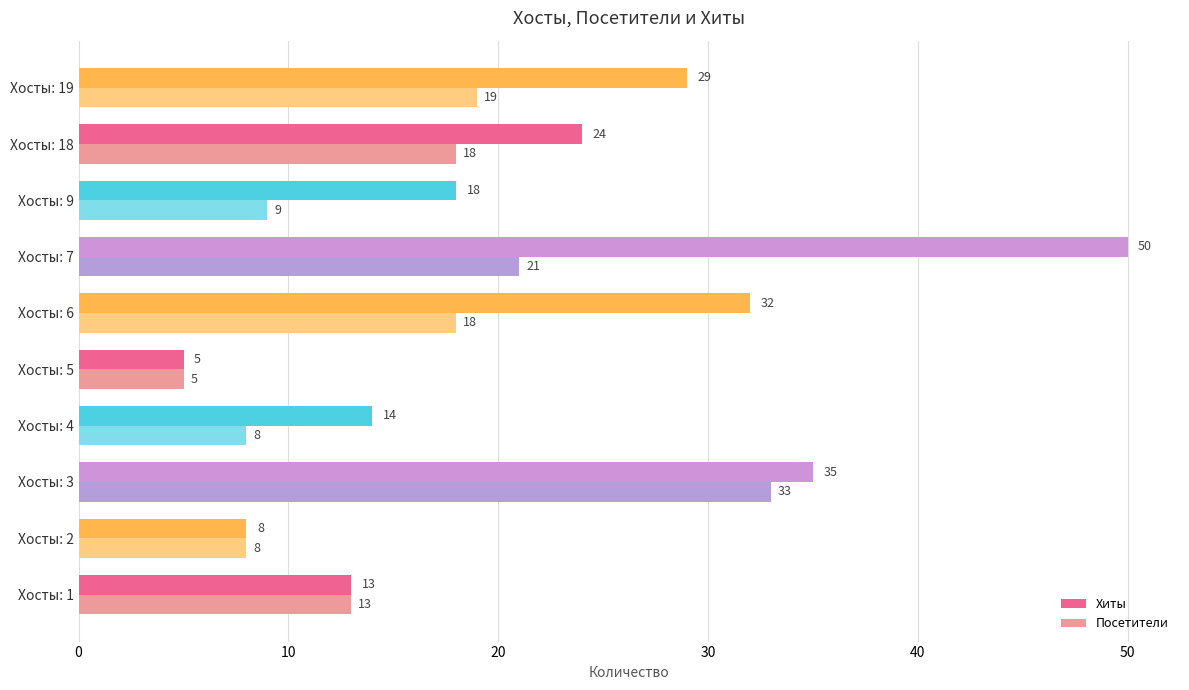

What is the approximate value of Хиты at Хосты: 5?

5